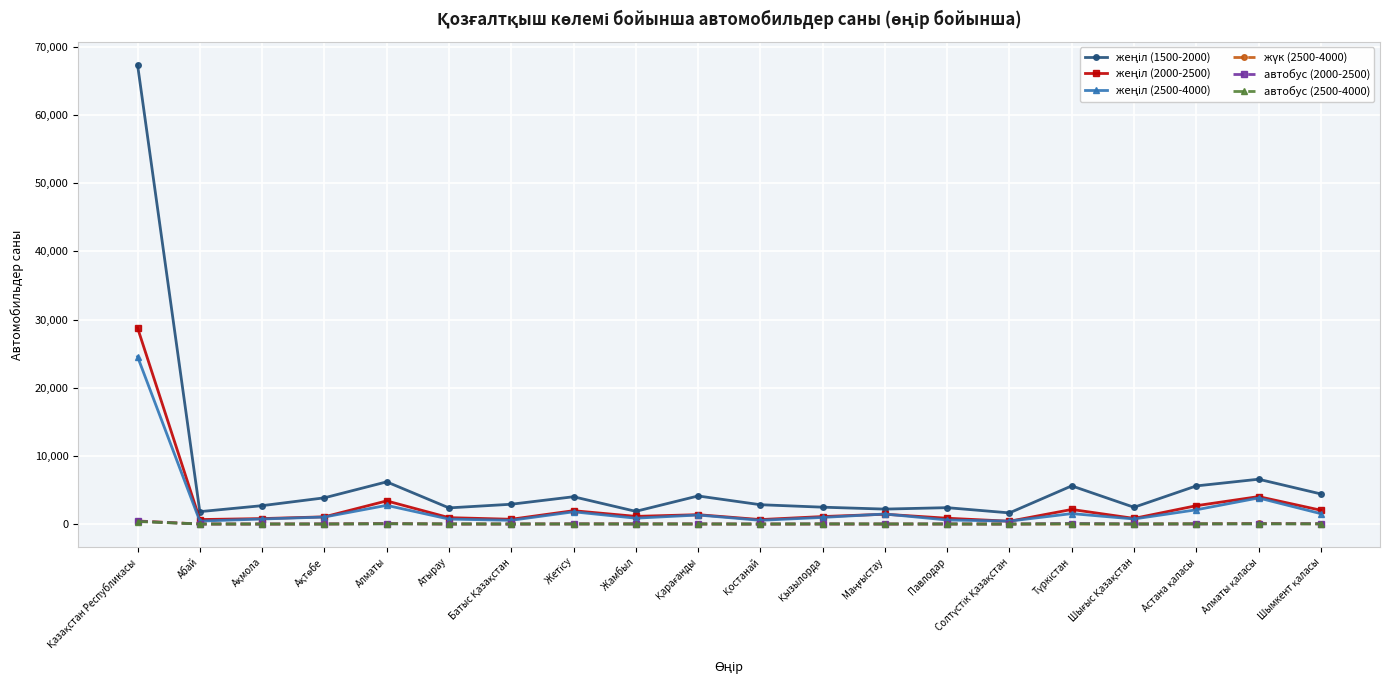

What is the greatest value displayed?

67374